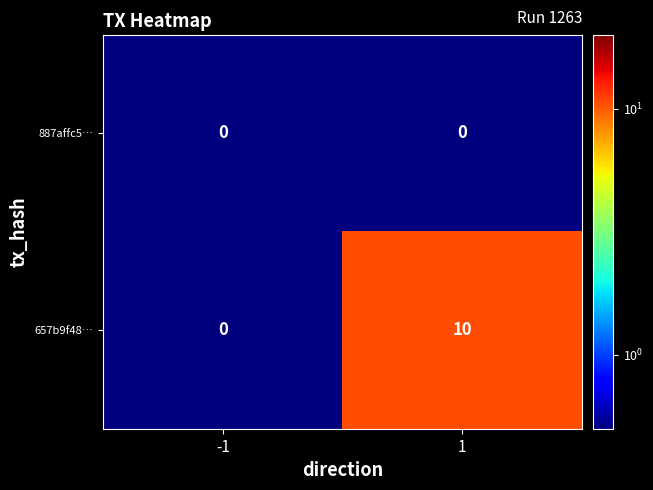

At which category is the sum across all series the highest?

1